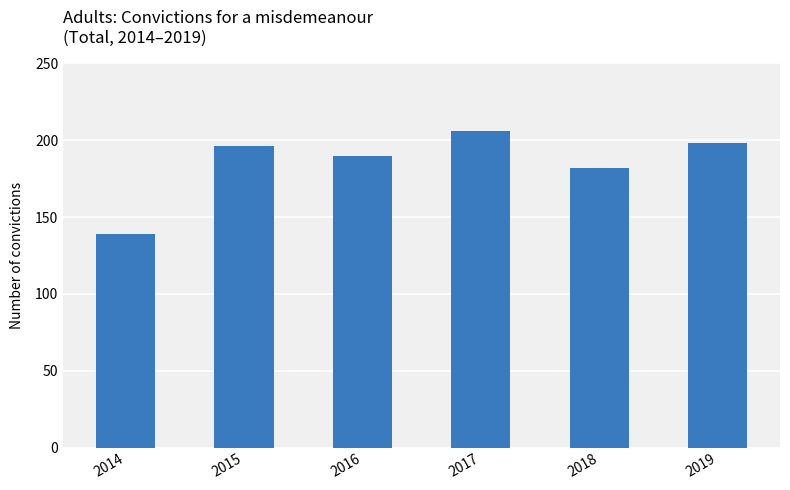

Where is the data nearest to the value 172?

2018